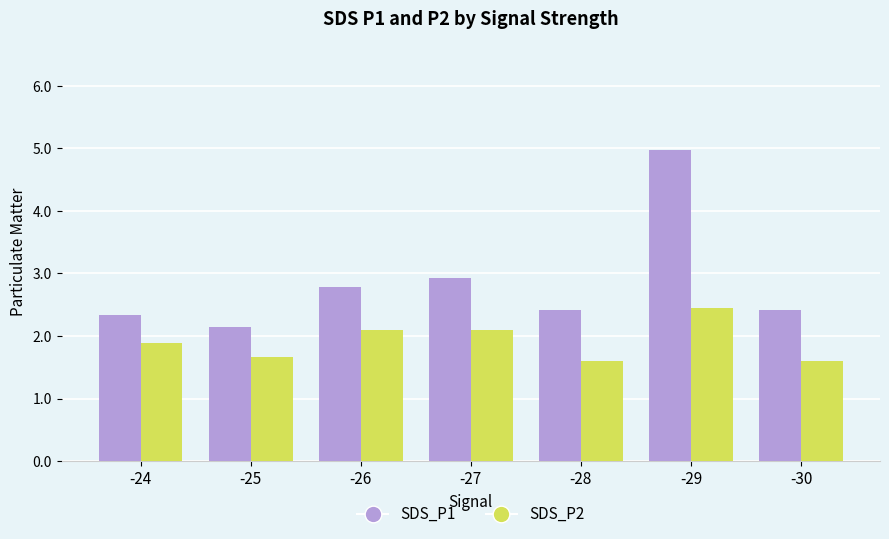

Between -24 and -26, which series saw the biggest shift?

SDS_P1